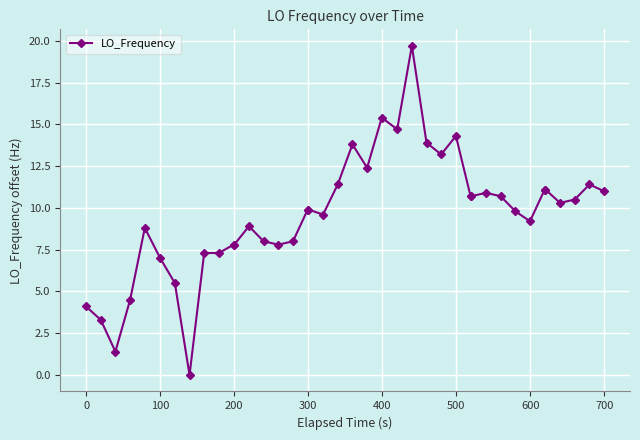

What is the maximum value shown in the chart?

19.7